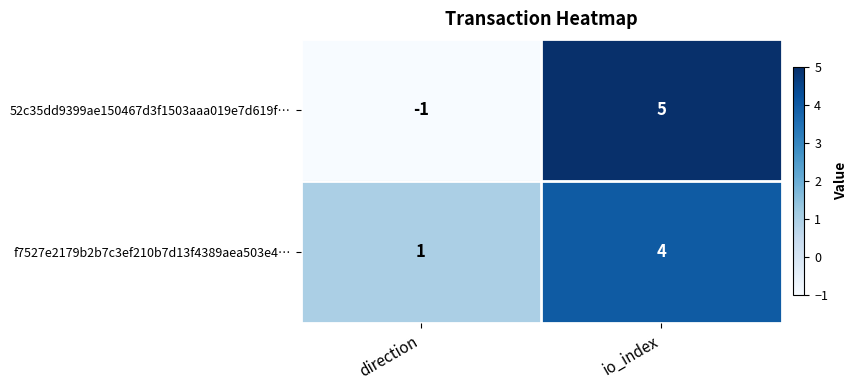

At which category is the sum across all series the highest?

io_index